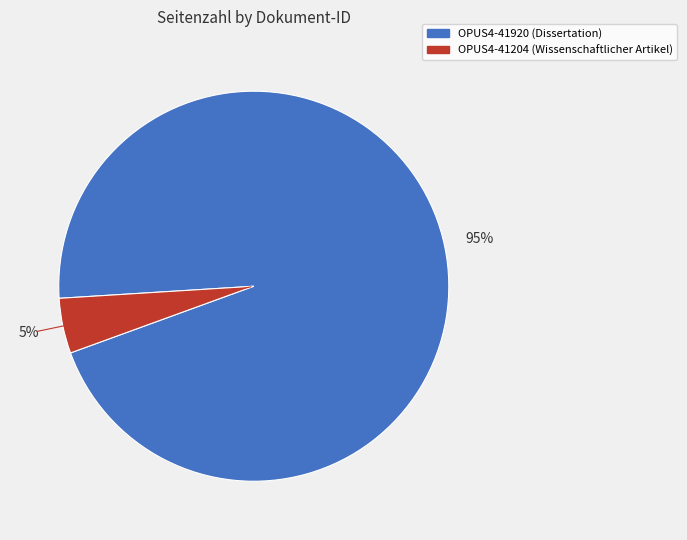

Which category has the biggest portion of the pie?

OPUS4-41920